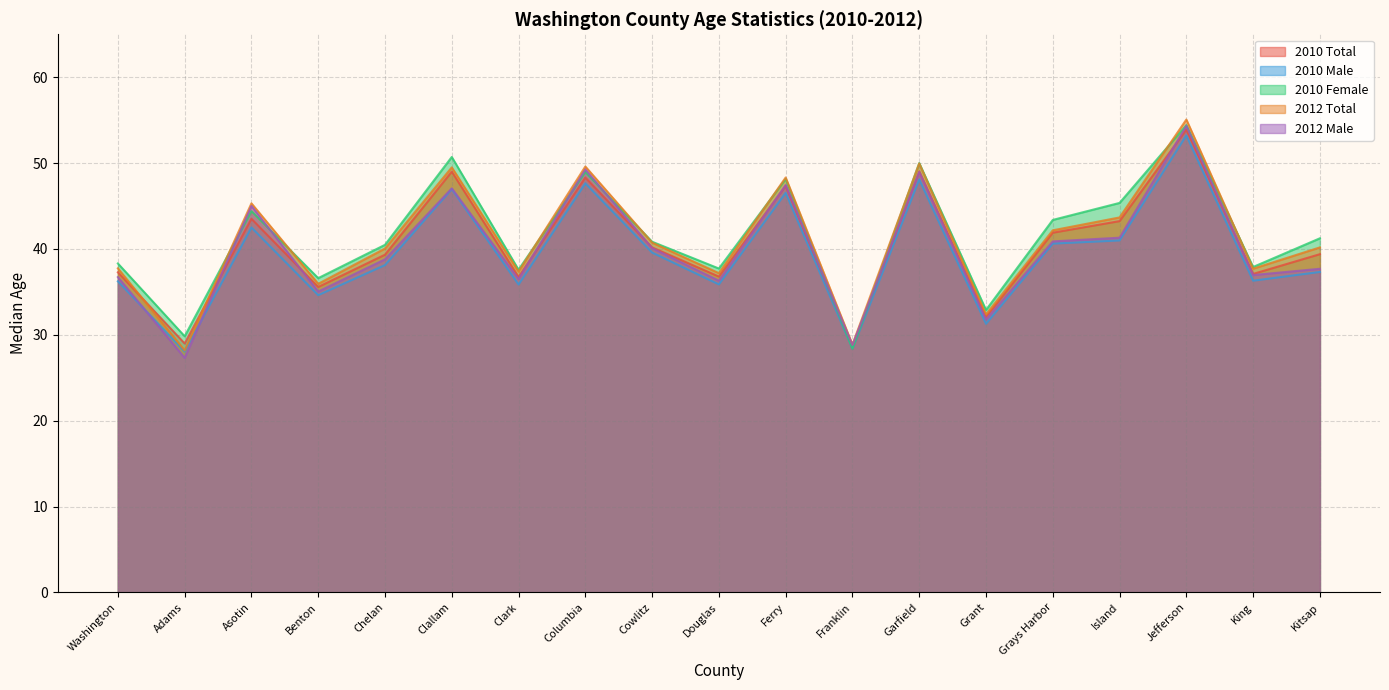

What is the total value across all series at Clallam?

243.2